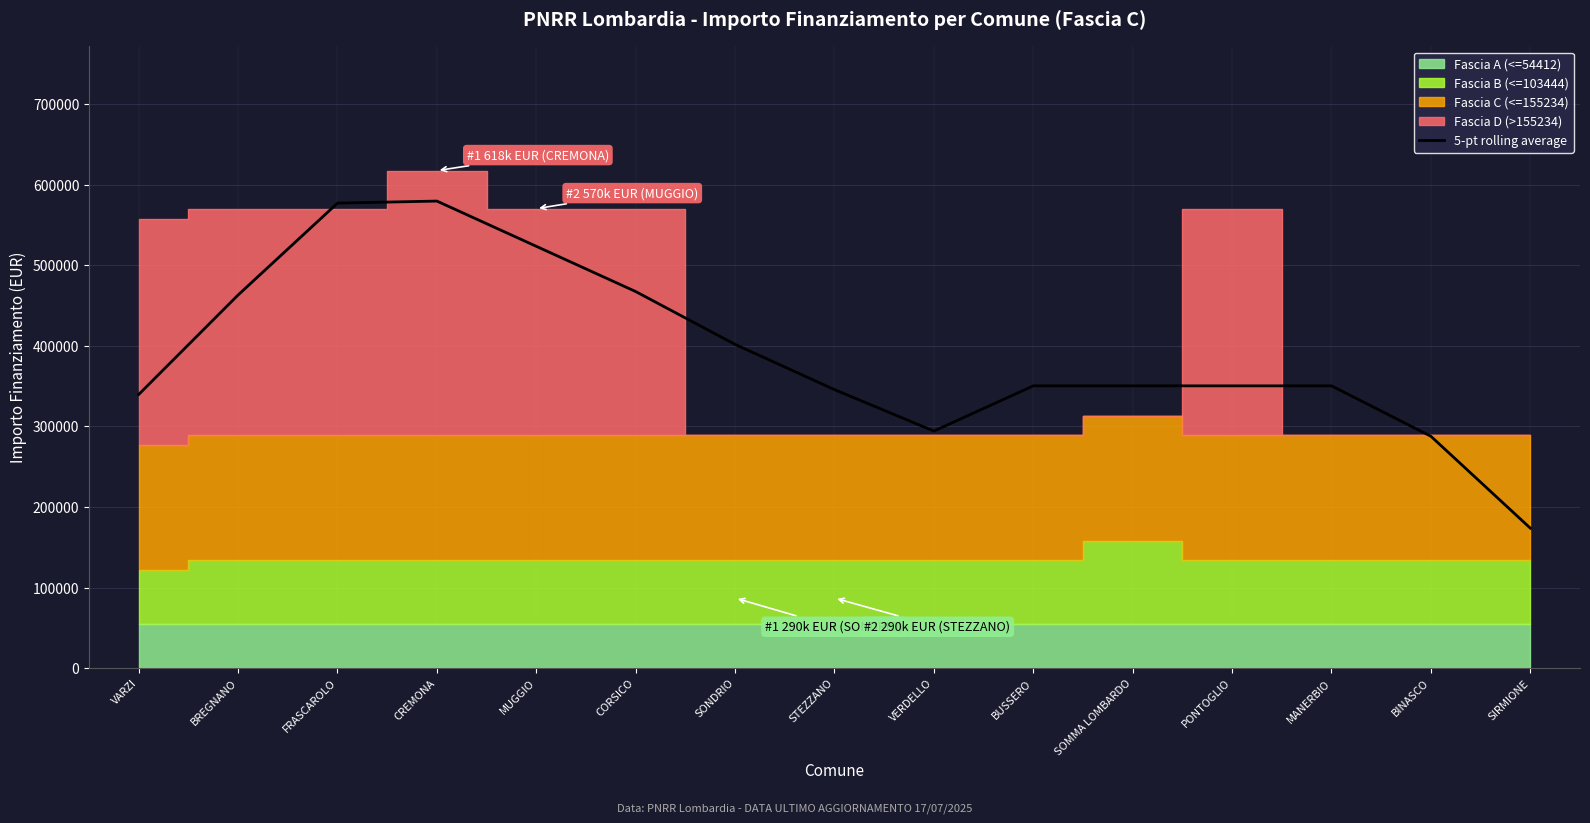

Reading left to right, list all the values displayed in this chart.

VARZI=339749.0	BREGNANO=463294.6	FRASCAROLO=577394.6	CREMONA=579945.6	MUGGIO=523759.2	CORSICO=467572.8	SONDRIO=401940.8	STEZZANO=345754.4	VERDELLO=294272.4	BUSSERO=350458.8	SOMMA LOMBARDO=350458.8	PONTOGLIO=350458.8	MANERBIO=350458.8	BINASCO=287840.8	SIRMIONE=173740.8